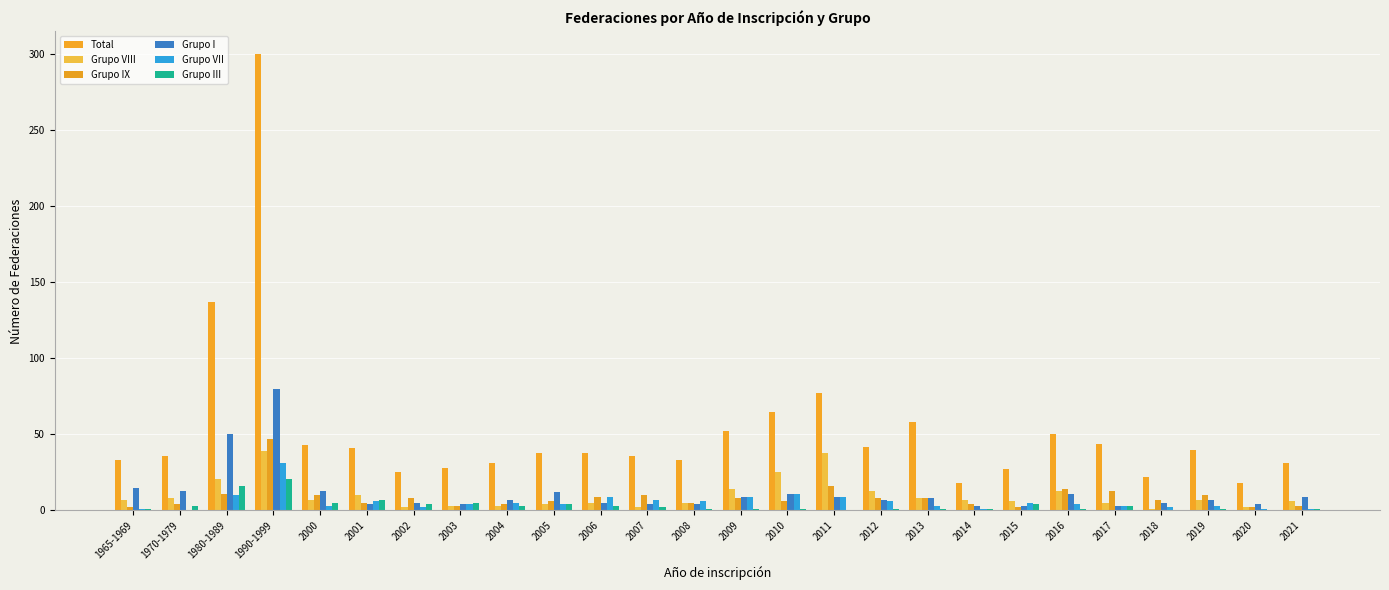

Does the chart contain stacked bars?

No